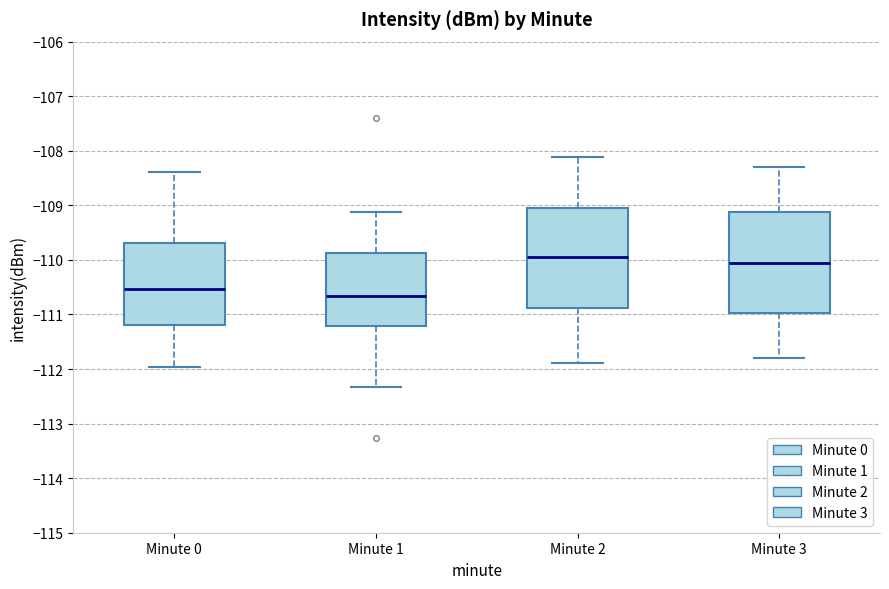

Which box has the lowest median line?

Minute 1